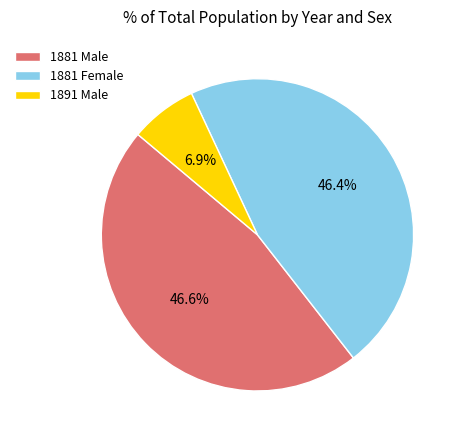

Between 1881 Female and 1891 Male, which is larger?

1881 Female